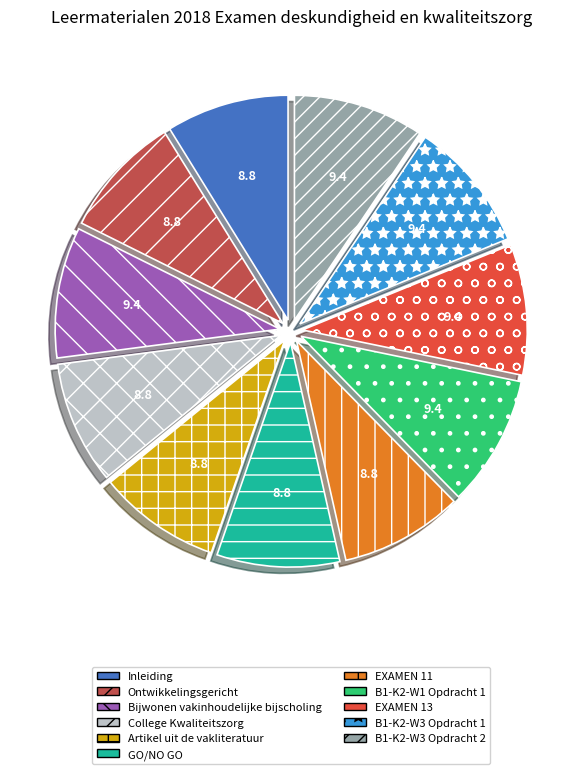

Does B1-K2-W3 Opdracht 1 represent more than half of the total?

No